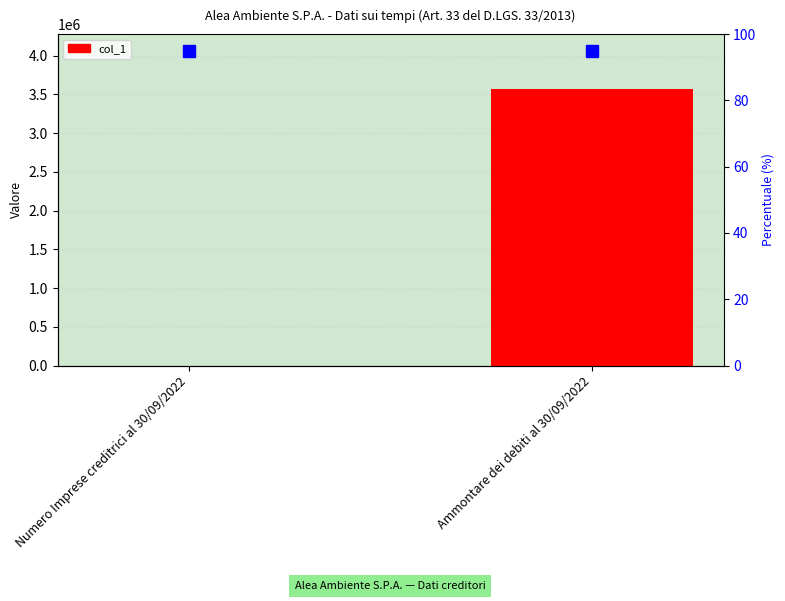

How many data points are less than 3563704?

1